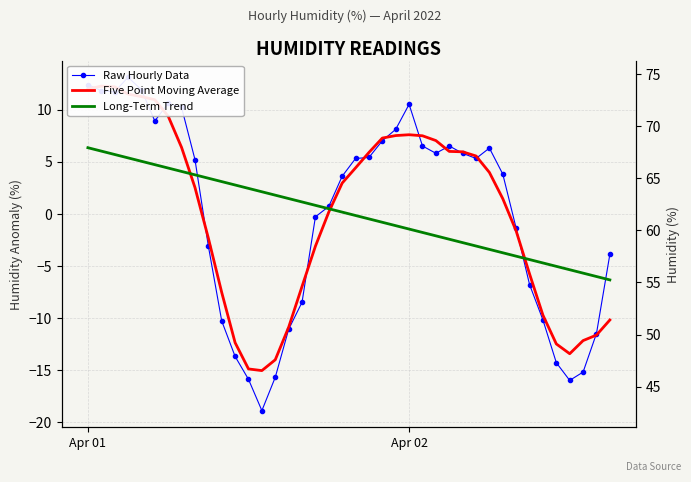

True or false: Raw Hourly Data and Five Point Moving Average cross at least once.

True